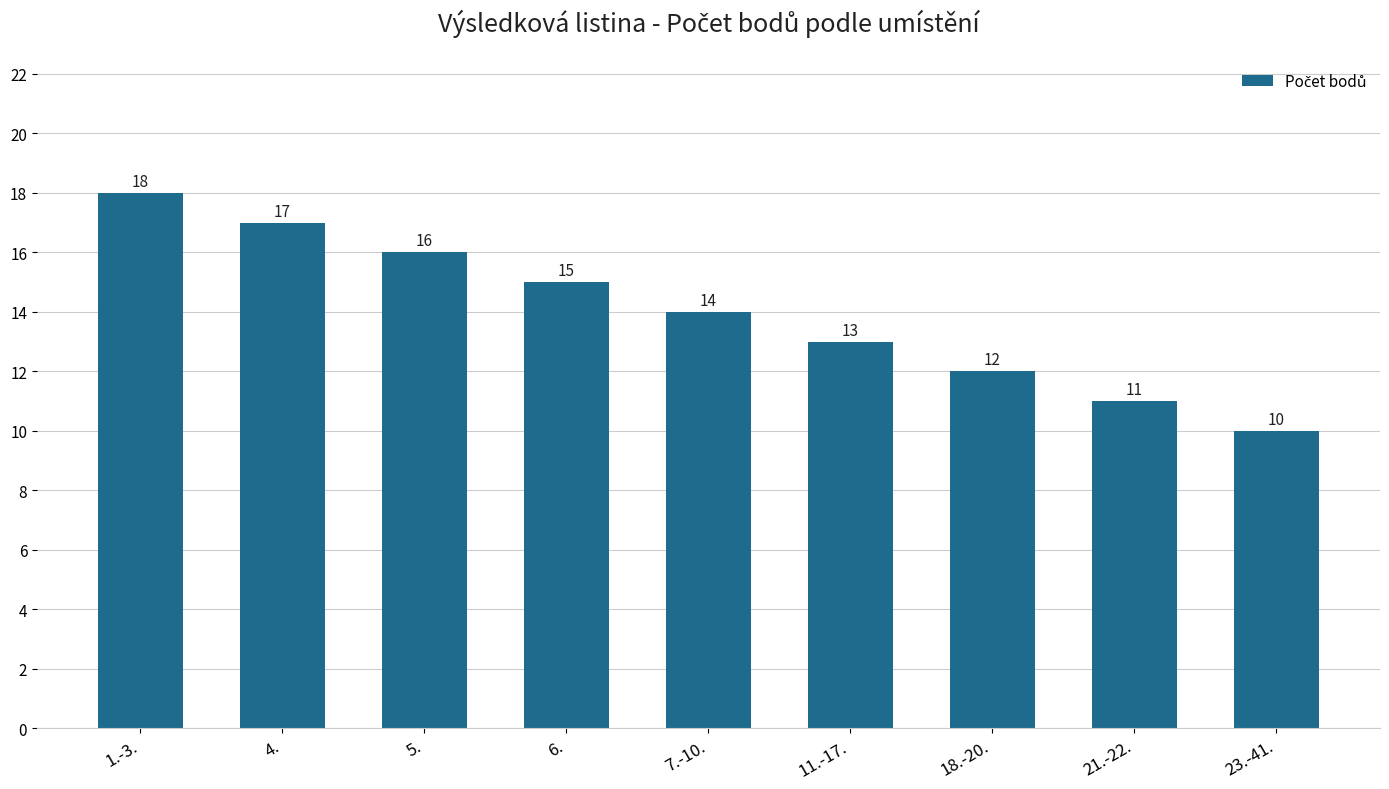

Is it true that the value at 18.-20. is 12?

True